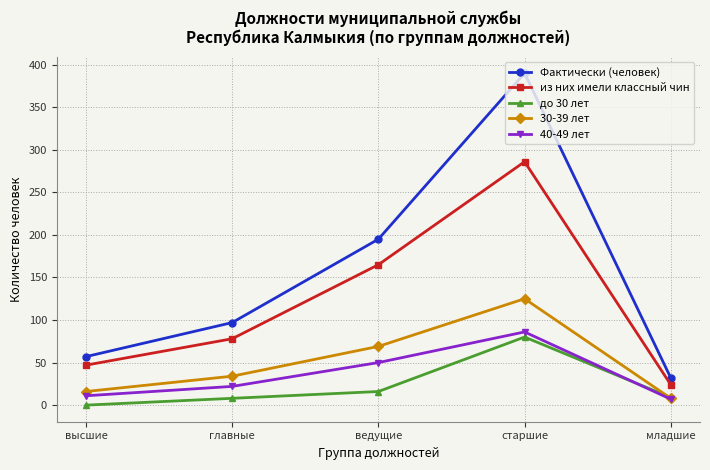

True or false: из них имели классный чин has more than 2 points higher than both neighbors.

False